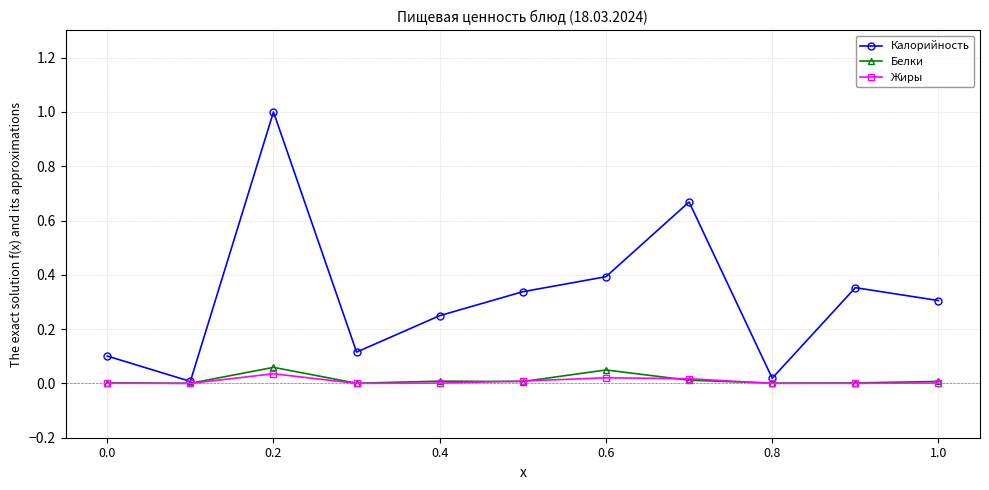

What is the highest value of the Калорийность series?

1.0